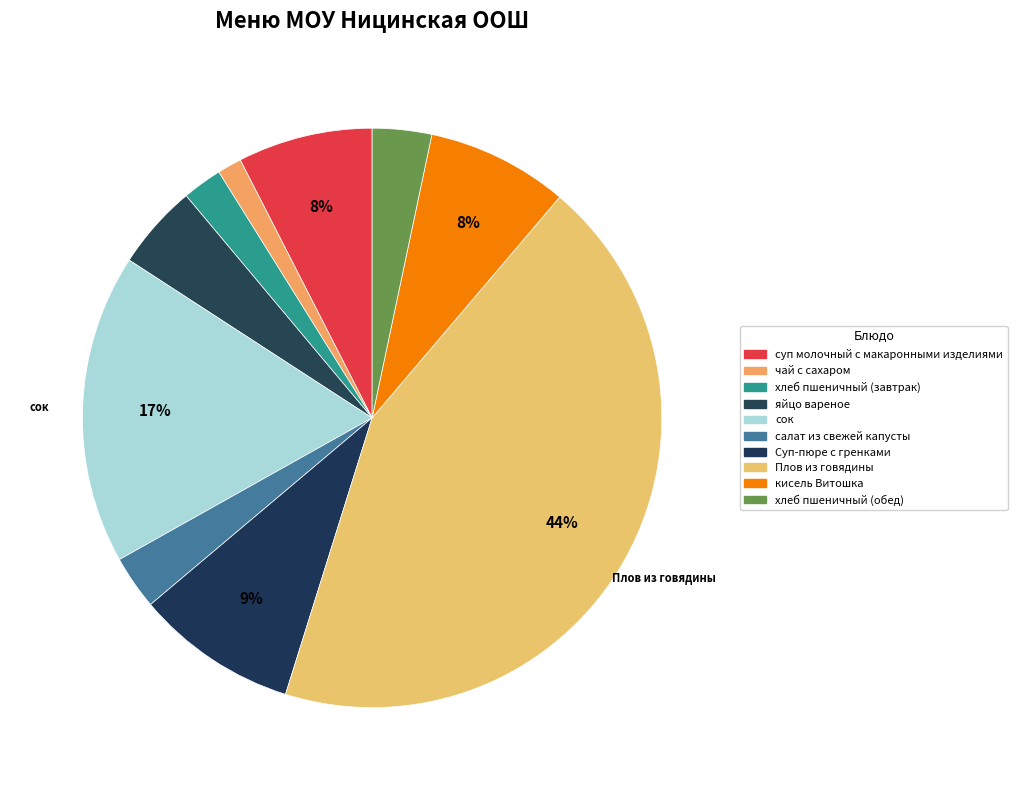

Is it true that кисель Витошка is 1% of the pie?

False